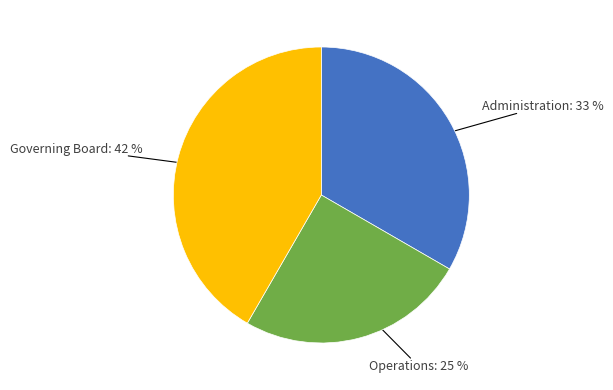

To the nearest percent, what is the difference between the largest and smallest slice percentages?

17%